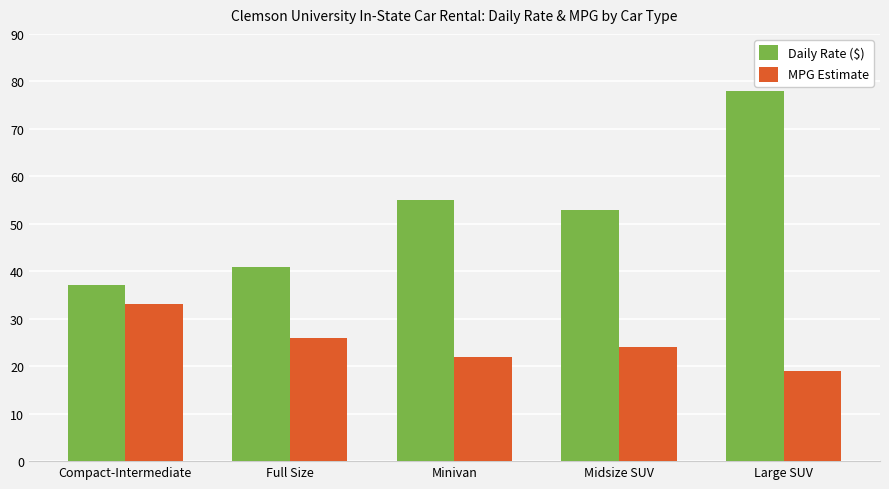

How many bars are there in total?

10